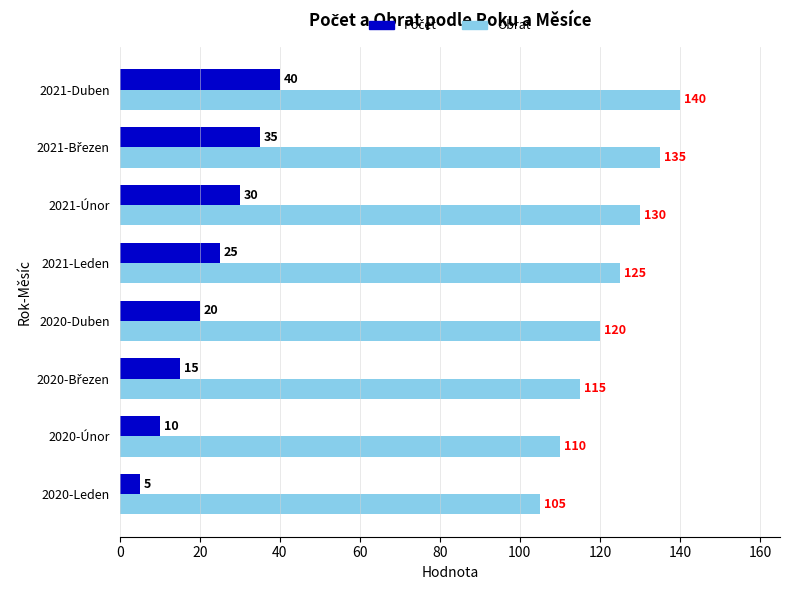

Is it true that Obrat equals 172 at 2021-Únor?

False